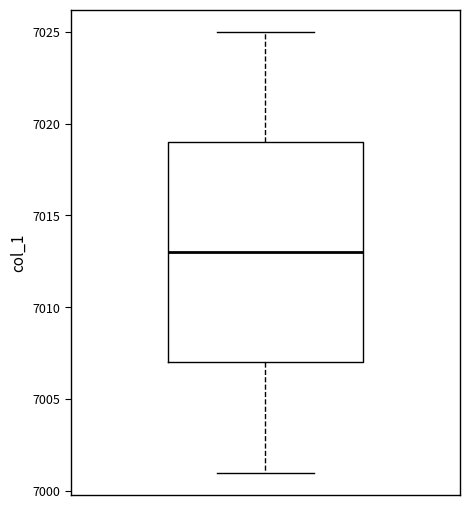

Where is the upper edge of the box on the y-axis? The values are not printed on the chart, so give them approximately, as read against the axis.

7019